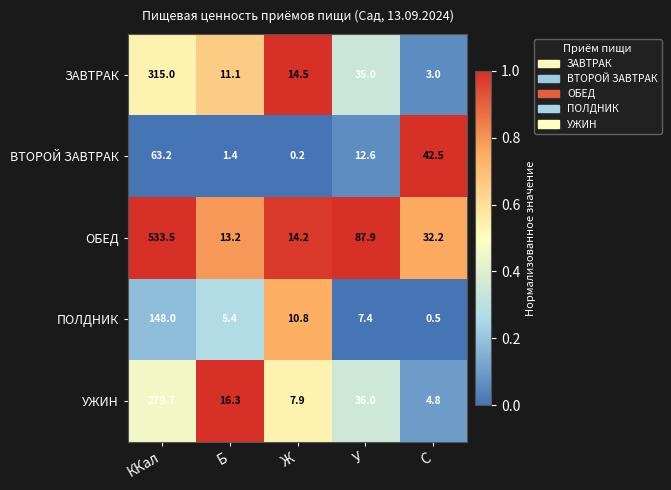

Reading left to right, what are all the values shown in this chart?

ЗАВТРАК: 315.0	11.1	14.5	35.0	3.0
ВТОРОЙ ЗАВТРАК: 63.2	1.4	0.2	12.6	42.5
ОБЕД: 533.5	13.2	14.2	87.9	32.2
ПОЛДНИК: 148.0	5.4	10.8	7.4	0.5
УЖИН: 279.7	16.3	7.9	36.0	4.8